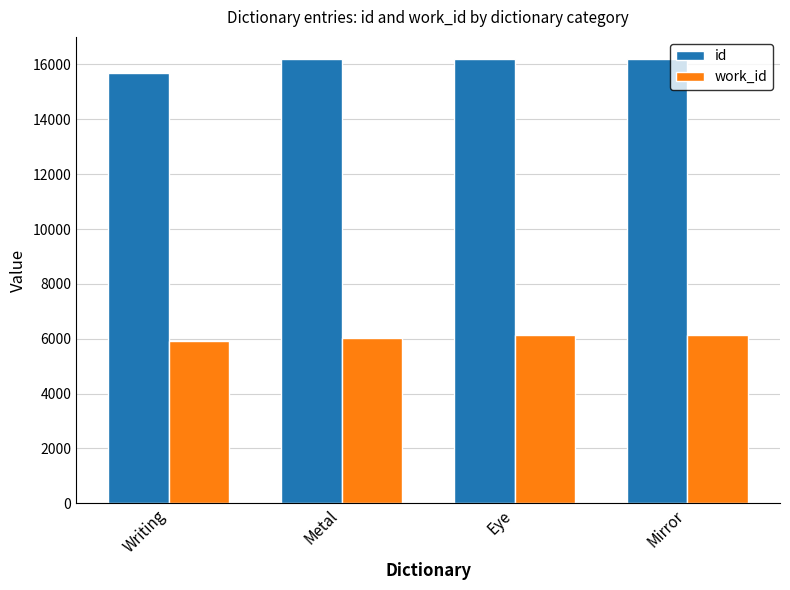

What is the difference between the second highest and second lowest values in the work_id series?

102